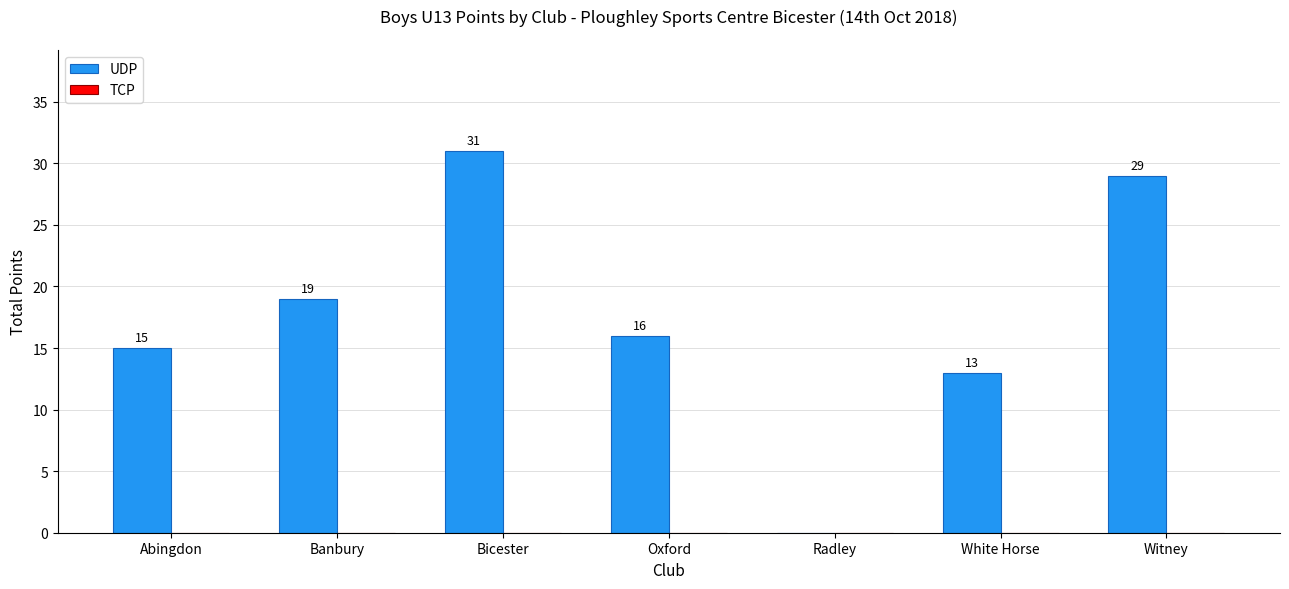

What is the sum of the values at Abingdon and Witney?

44